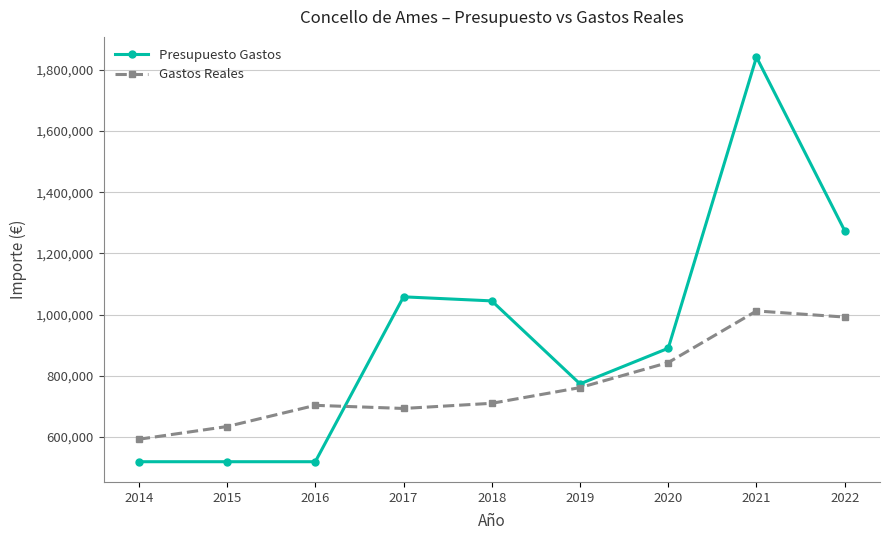

Which series has the largest range (max minus min)?

Presupuesto Gastos